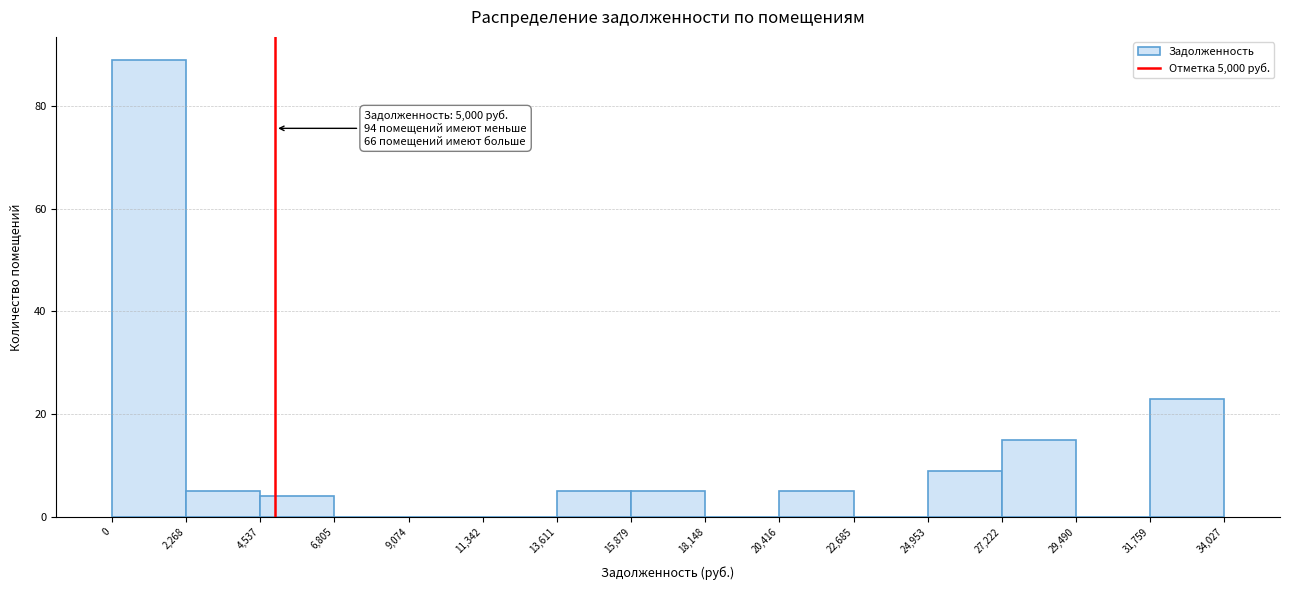

Which range on the x-axis has the tallest bar?

0 to 2,268